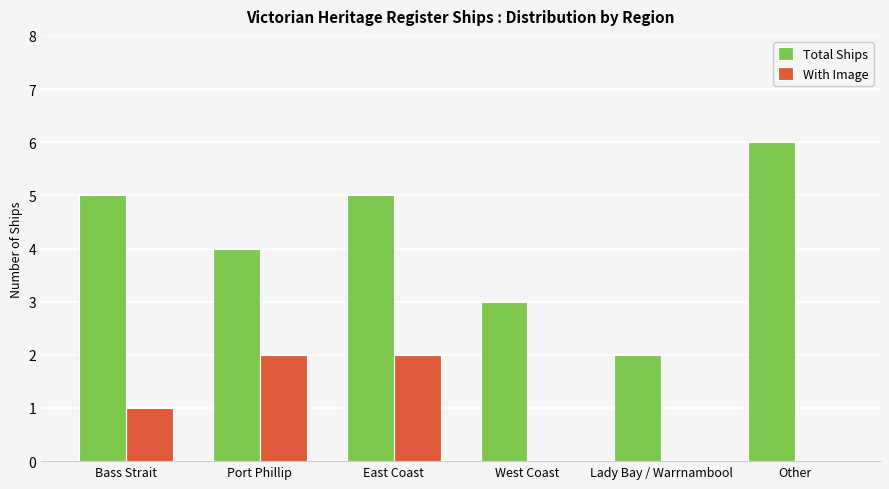

Which series has the largest range (max minus min)?

Total Ships